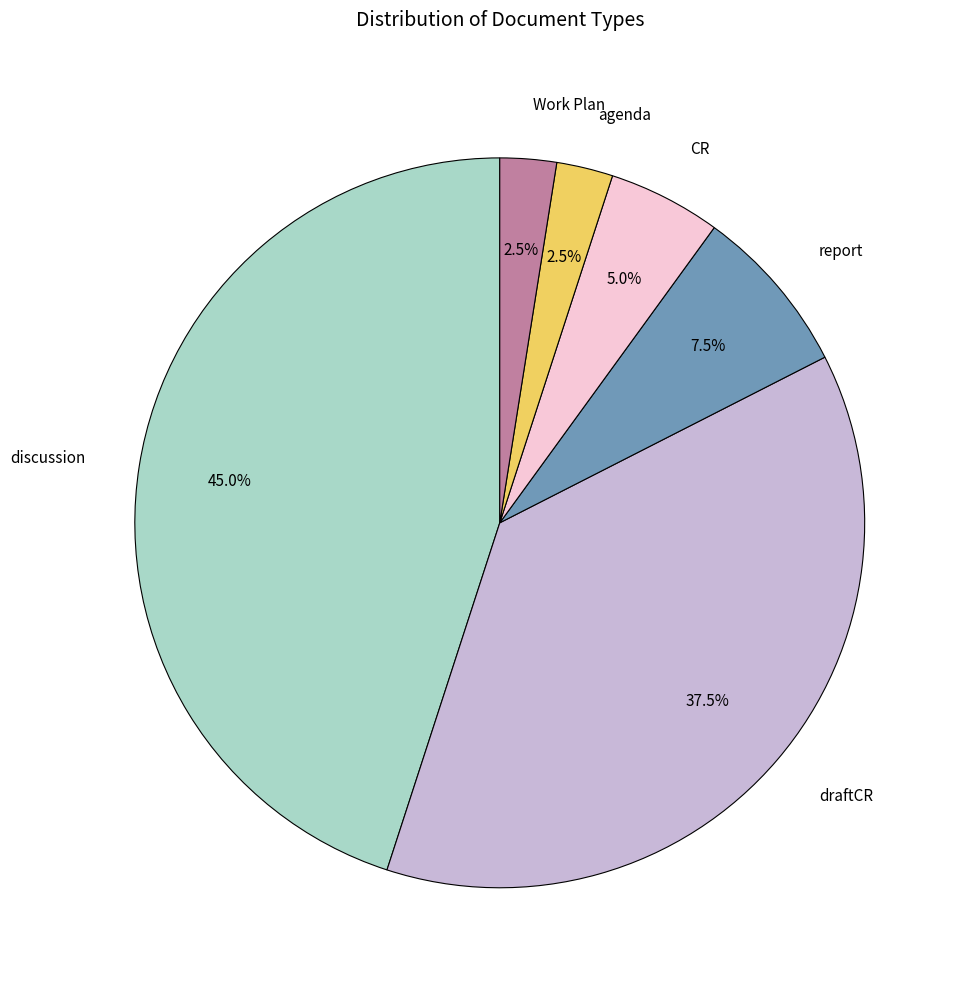

Does agenda account for over 50% of the chart?

No